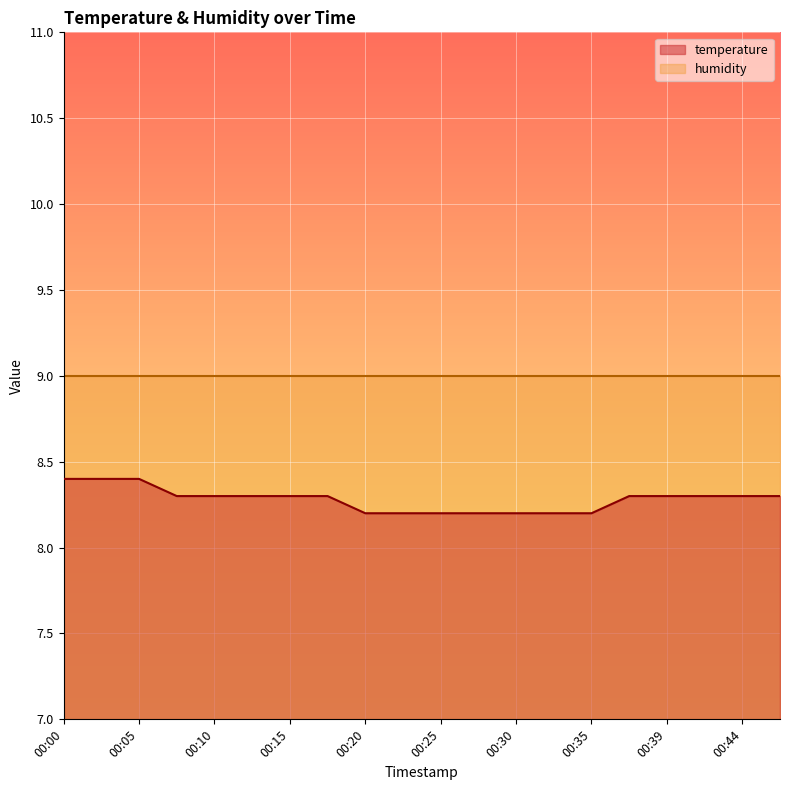

Count the values in the range 8 to 9.

20